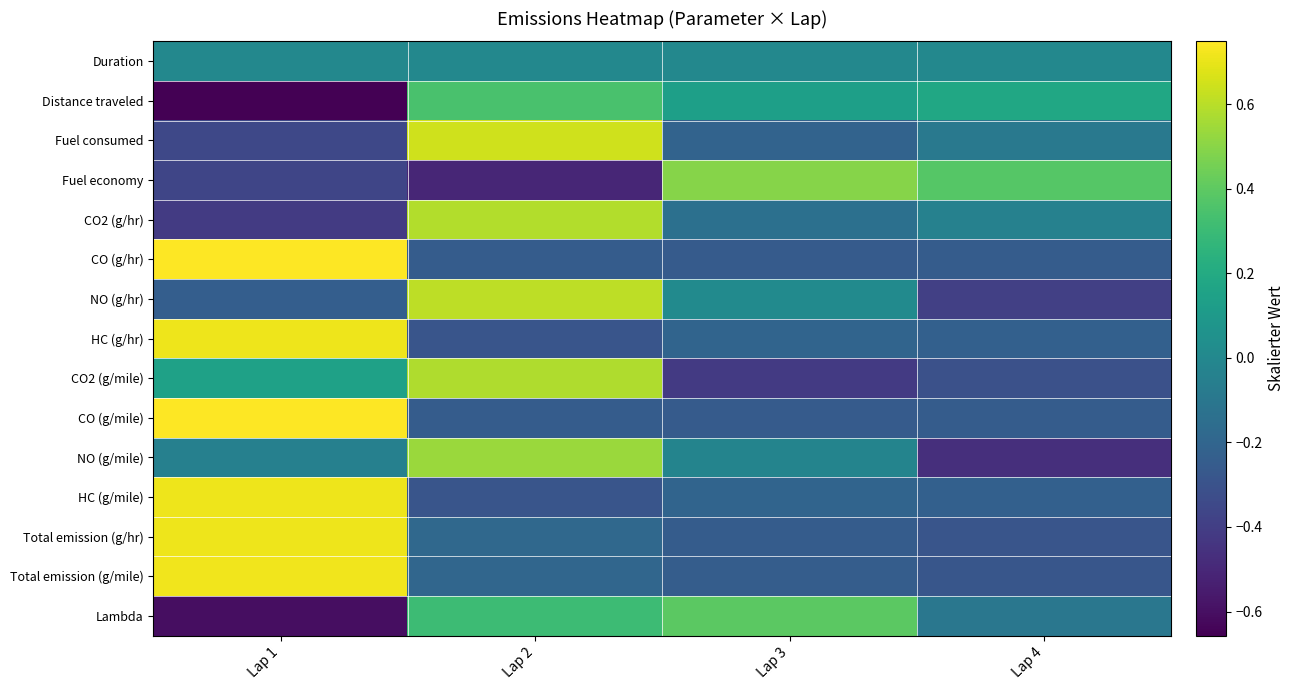

Reading right to left, extract all data points from this chart.

Duration: Lap 4=0.0	Lap 3=0.0	Lap 2=0.0	Lap 1=0.0
Distance traveled: Lap 4=0.2	Lap 3=0.1	Lap 2=0.3	Lap 1=-0.7
Fuel consumed: Lap 4=-0.1	Lap 3=-0.2	Lap 2=0.6	Lap 1=-0.4
Fuel economy: Lap 4=0.4	Lap 3=0.5	Lap 2=-0.5	Lap 1=-0.4
CO2 (g/hr): Lap 4=-0.0	Lap 3=-0.1	Lap 2=0.6	Lap 1=-0.4
CO (g/hr): Lap 4=-0.2	Lap 3=-0.3	Lap 2=-0.2	Lap 1=0.7
NO (g/hr): Lap 4=-0.4	Lap 3=0.0	Lap 2=0.6	Lap 1=-0.2
HC (g/hr): Lap 4=-0.2	Lap 3=-0.2	Lap 2=-0.3	Lap 1=0.7
CO2 (g/mile): Lap 4=-0.3	Lap 3=-0.4	Lap 2=0.6	Lap 1=0.1
CO (g/mile): Lap 4=-0.2	Lap 3=-0.3	Lap 2=-0.2	Lap 1=0.7
NO (g/mile): Lap 4=-0.5	Lap 3=-0.0	Lap 2=0.5	Lap 1=-0.0
HC (g/mile): Lap 4=-0.2	Lap 3=-0.2	Lap 2=-0.3	Lap 1=0.7
Total emission (g/hr): Lap 4=-0.3	Lap 3=-0.2	Lap 2=-0.2	Lap 1=0.7
Total emission (g/mile): Lap 4=-0.3	Lap 3=-0.2	Lap 2=-0.2	Lap 1=0.7
Lambda: Lap 4=-0.1	Lap 3=0.4	Lap 2=0.3	Lap 1=-0.6